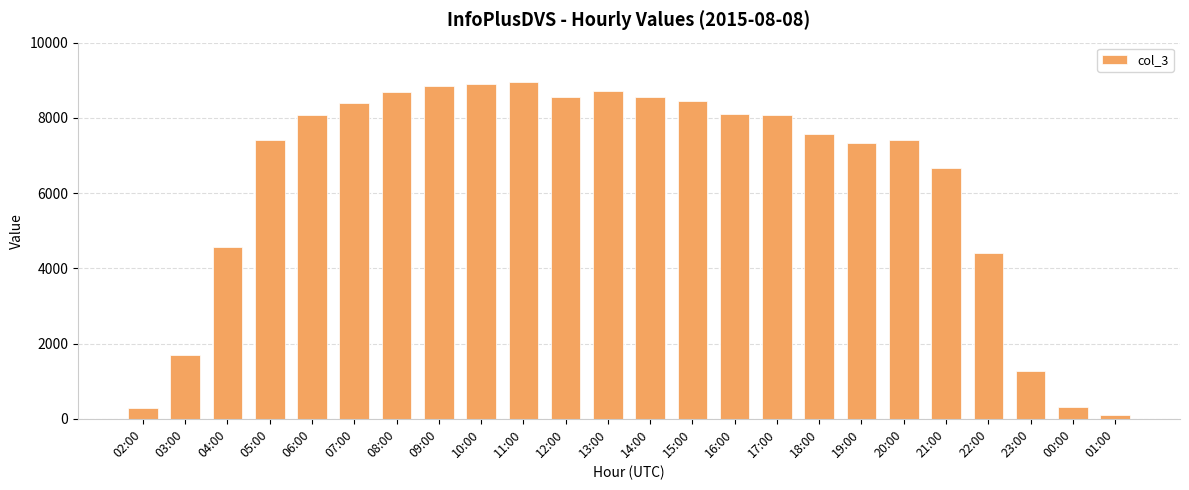

What is the greatest value displayed?

8941